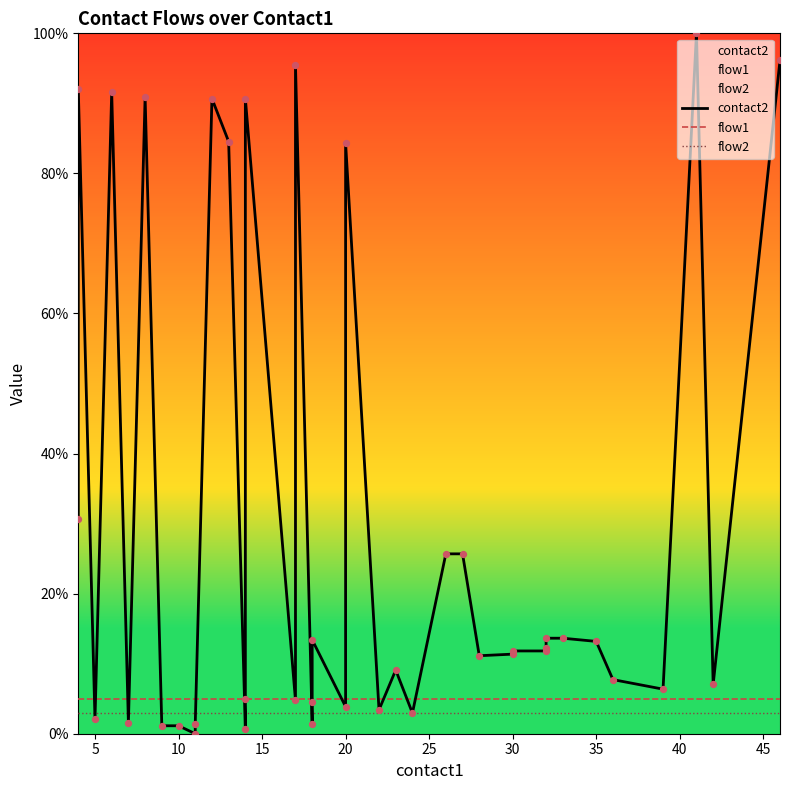

Which series has the widest spread of Y values?

contact2